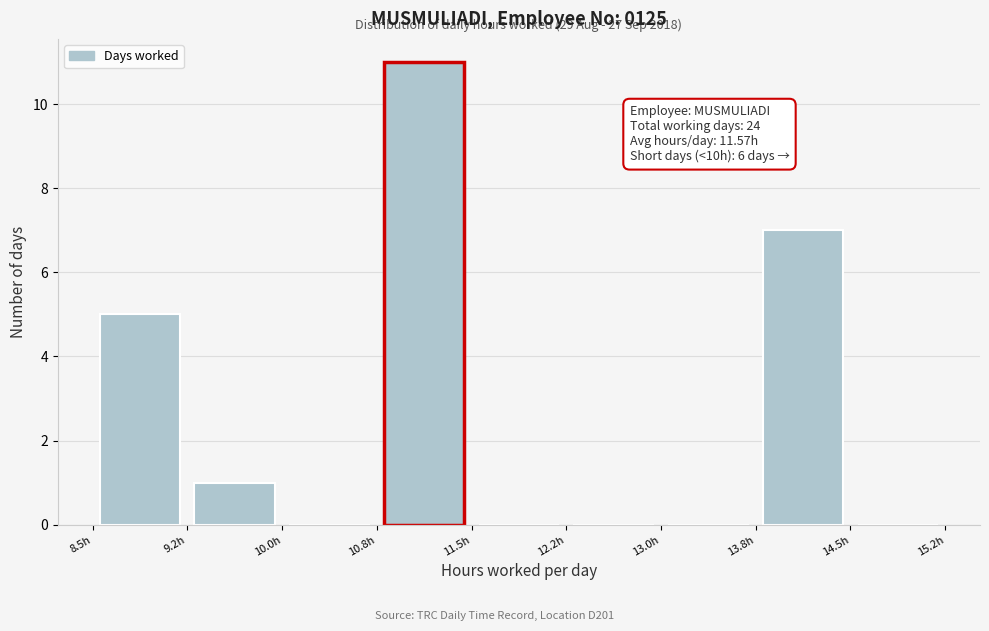

Which range on the x-axis has the tallest bar?

10.75 to 11.50